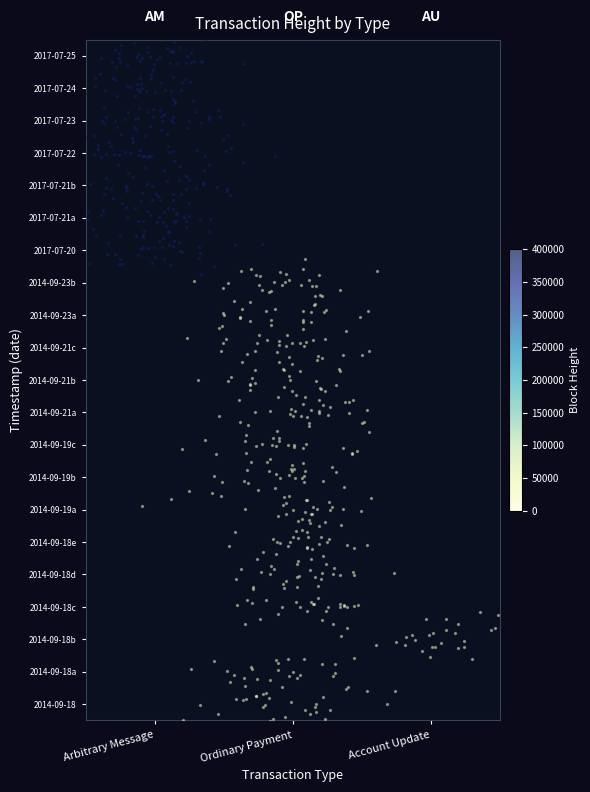

Which series has the largest total across all categories?

Arbitrary Message